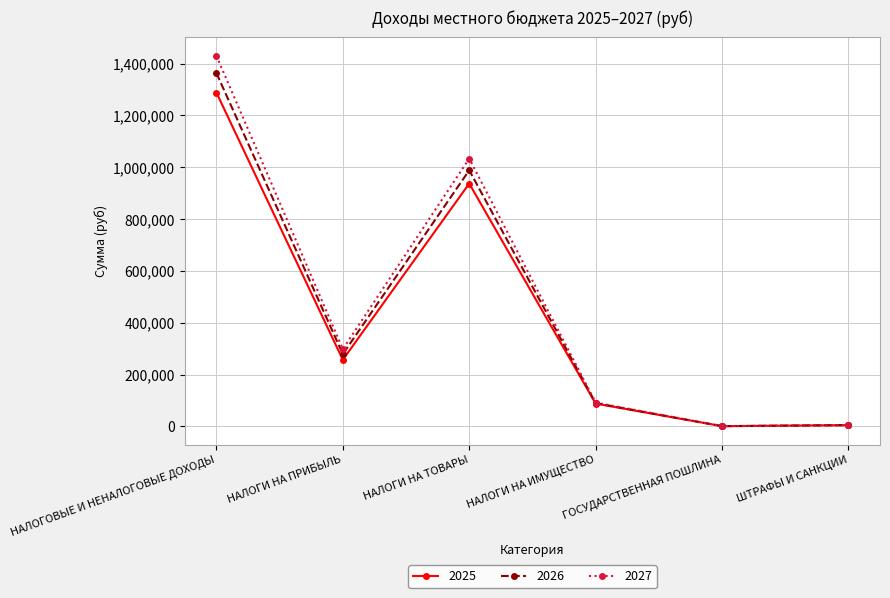

At which category does 2026 reach its first local peak?

НАЛОГИ НА ТОВАРЫ